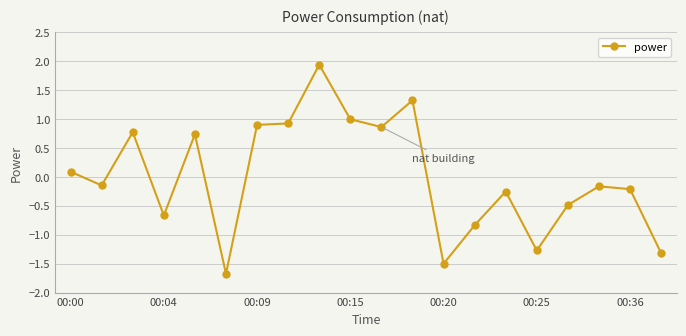

How many lines are shown in the chart?

1